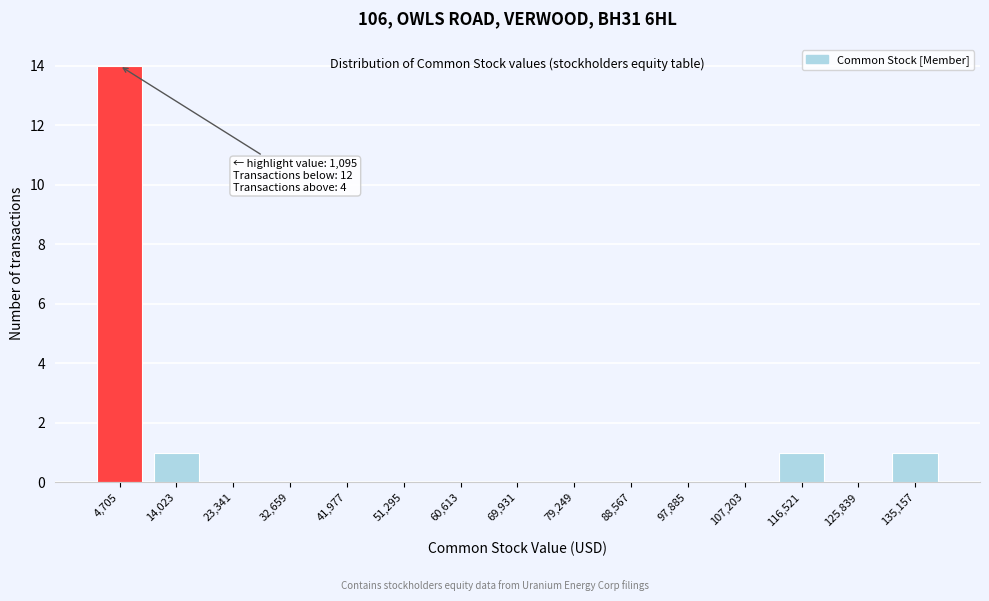

Reading left to right, what are all the values shown in this chart?

4,705=14	14,023=1	23,341=0	32,659=0	41,977=0	51,295=0	60,613=0	69,931=0	79,249=0	88,567=0	97,885=0	107,203=0	116,521=1	125,839=0	135,157=1